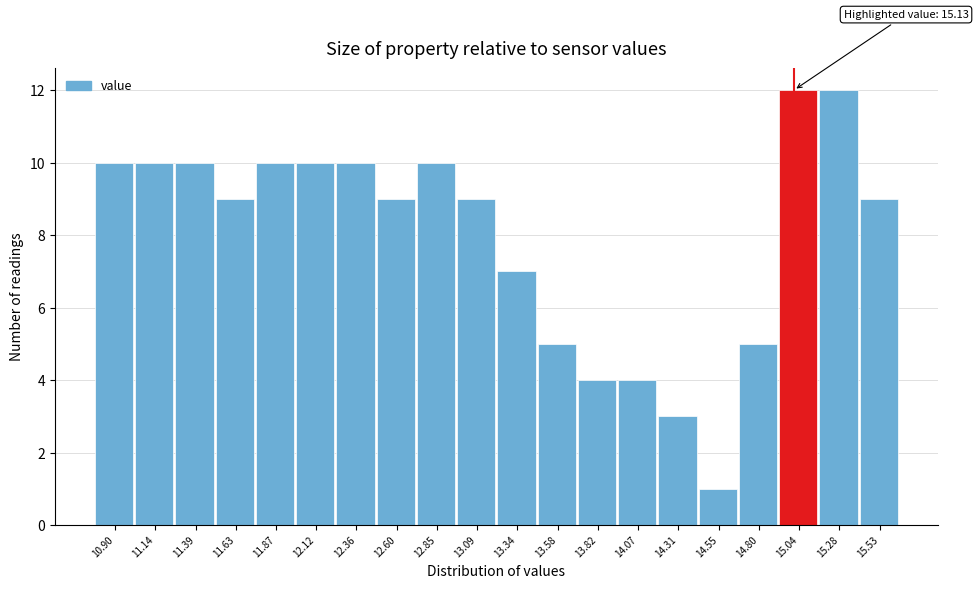

Reading left to right, list all the values displayed in this chart.

10.90=10	11.14=10	11.39=10	11.63=9	11.87=10	12.12=10	12.36=10	12.60=9	12.85=10	13.09=9	13.34=7	13.58=5	13.82=4	14.07=4	14.31=3	14.55=1	14.80=5	15.04=12	15.28=12	15.53=9